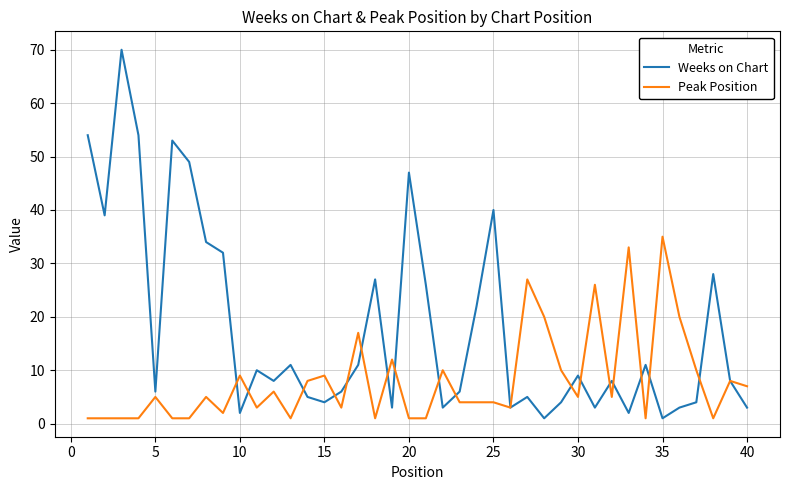

Which series has the largest range (max minus min)?

Weeks on Chart